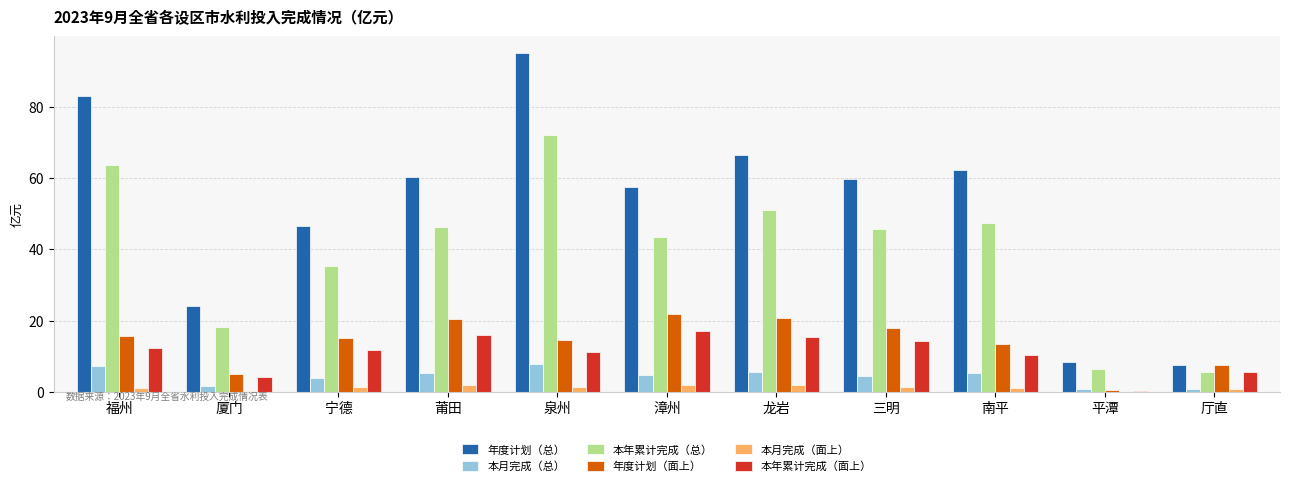

What is the average value of the 本月完成（总） series?

4.3